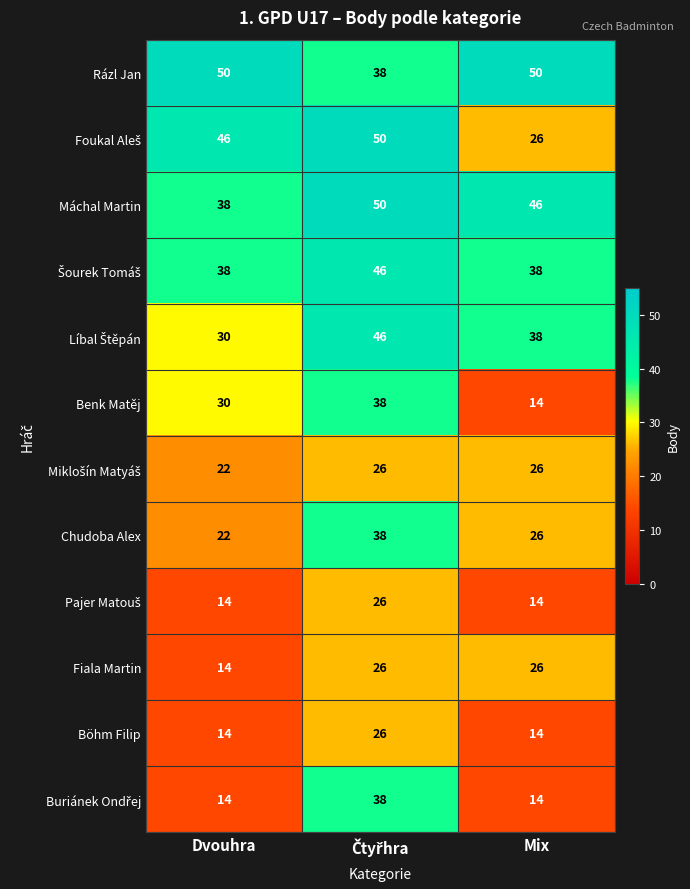

How many distinct data groups are displayed?

12